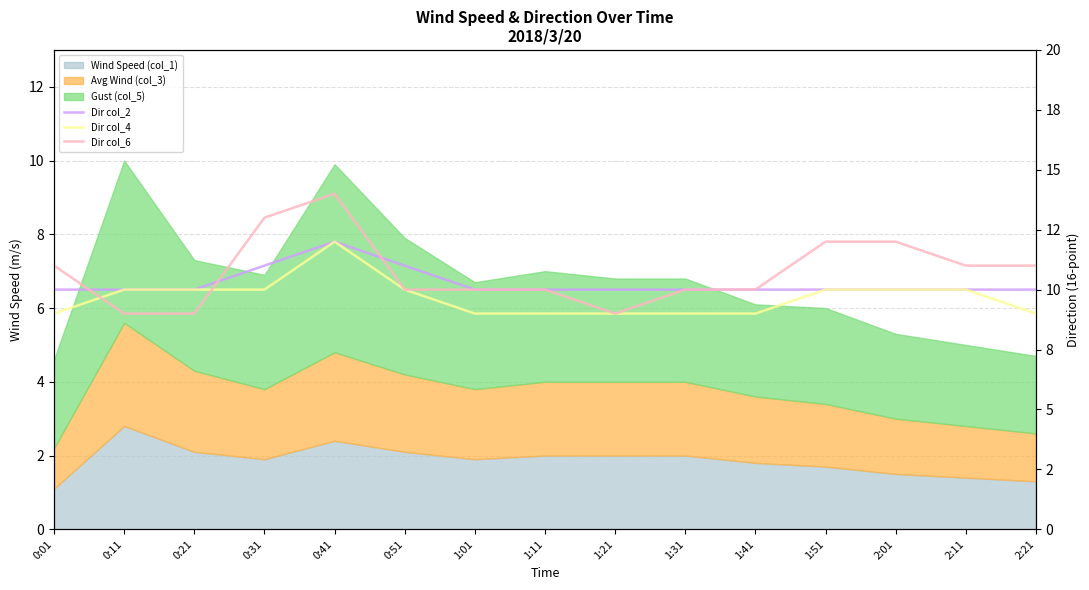

At which label does Dir col_6 reach its peak?

0:41